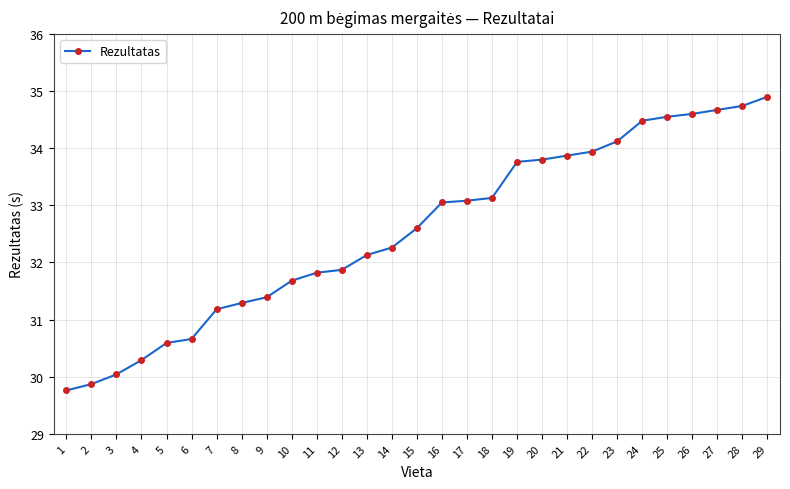

The chart shows a value of 18.1 at 11. True or false?

False